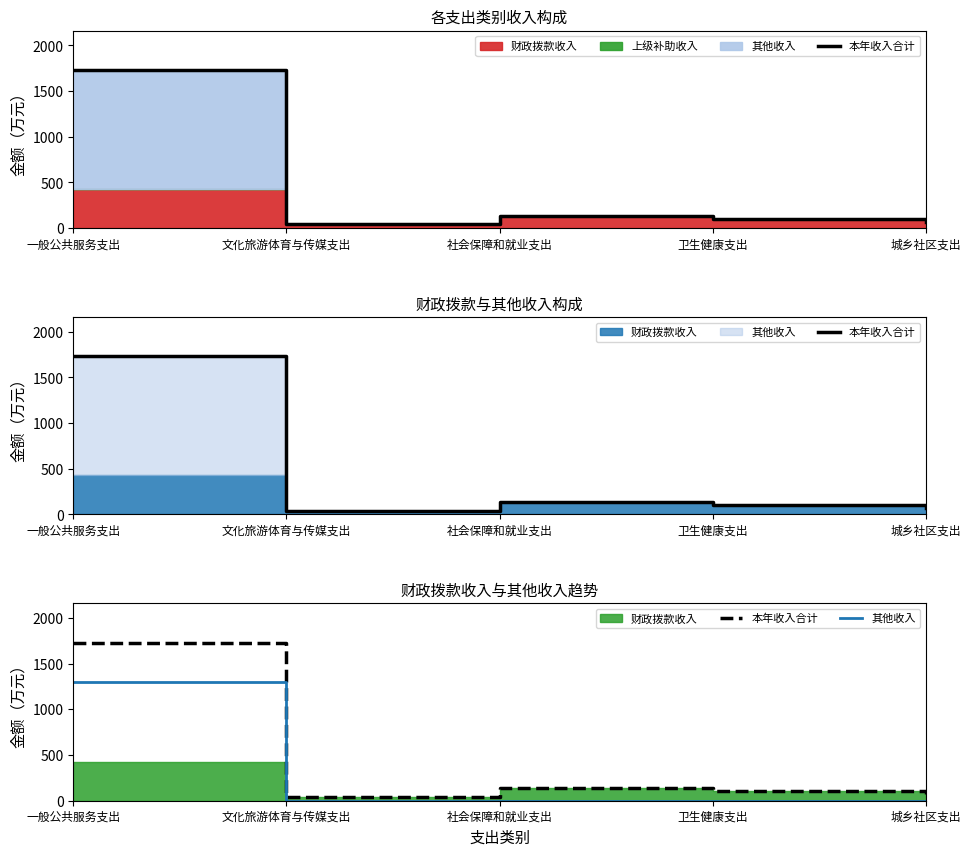

What is the average value of the 其他收入 series?

260.1